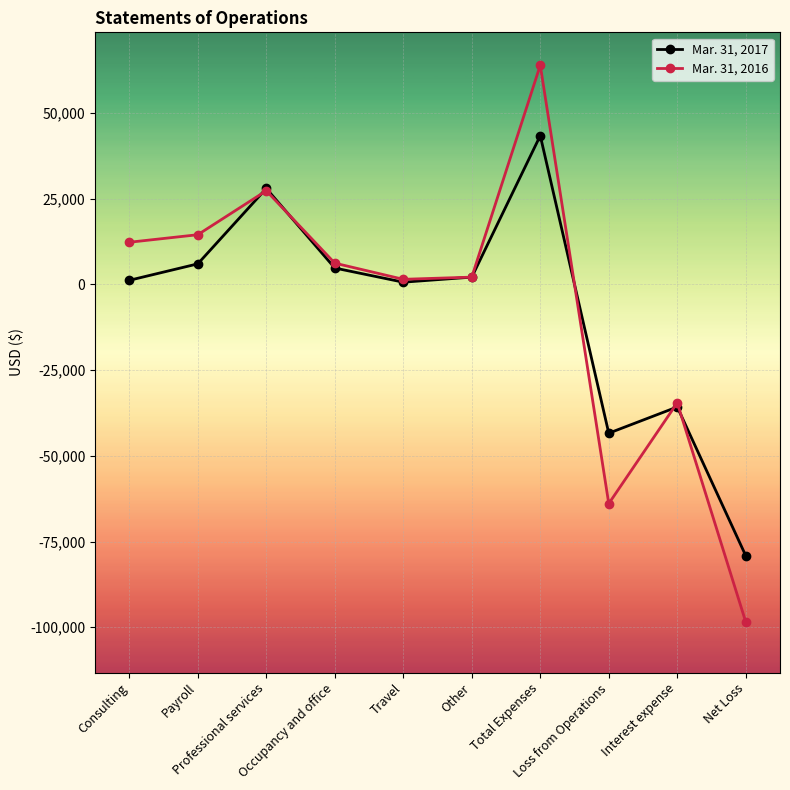

Which series has the widest spread of values?

Mar. 31, 2016